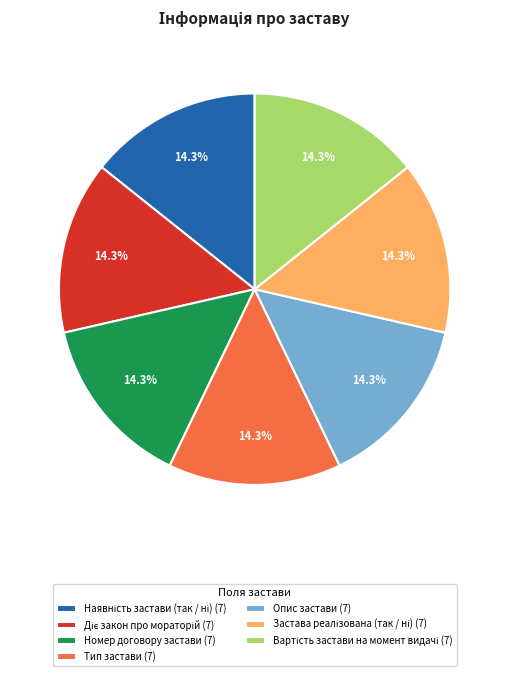

Is there any slice that represents more than half of the pie?

No